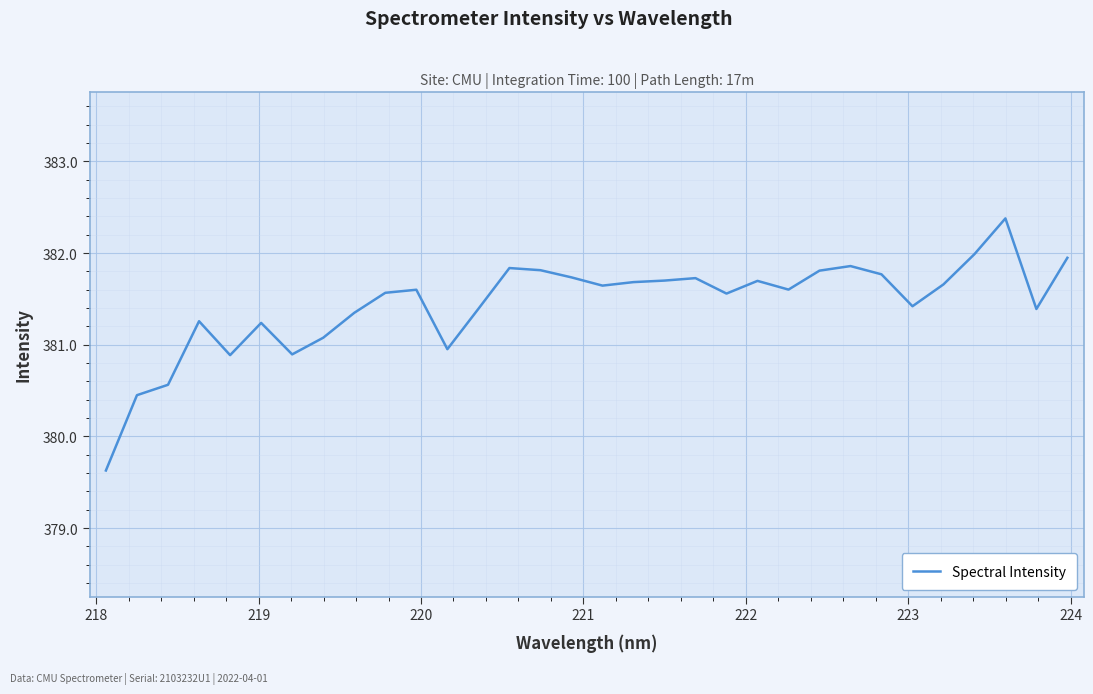

What is the smallest value displayed?

379.6